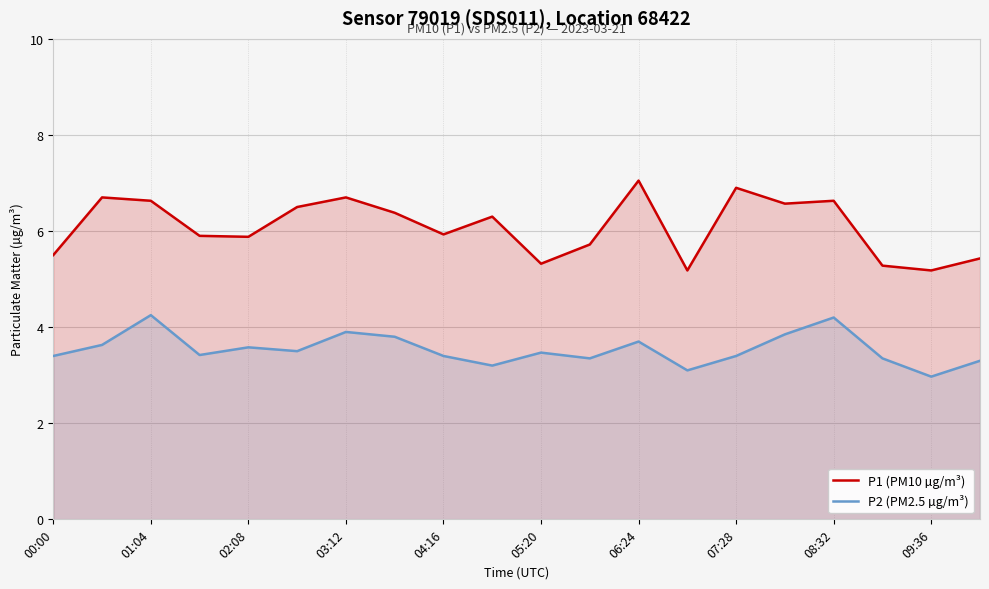

At which label does P2 (PM2.5 µg/m³) reach its minimum?

09:36